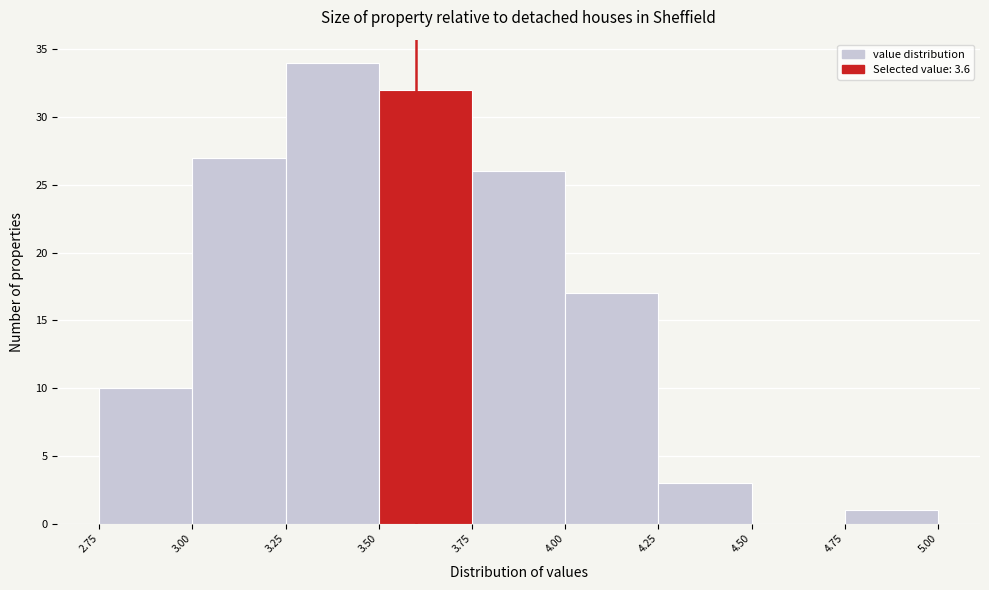

Reading left to right, list every bar in this chart as the range it spans on the x-axis followed by its height. The values are not printed on the chart, so give them approximately, as read against the axis.

2.75 to 3.00: 10
3.00 to 3.25: 27
3.25 to 3.50: 34
3.50 to 3.75: 32
3.75 to 4.00: 26
4.00 to 4.25: 17
4.25 to 4.50: 3
4.50 to 4.75: 0
4.75 to 5.00: 1